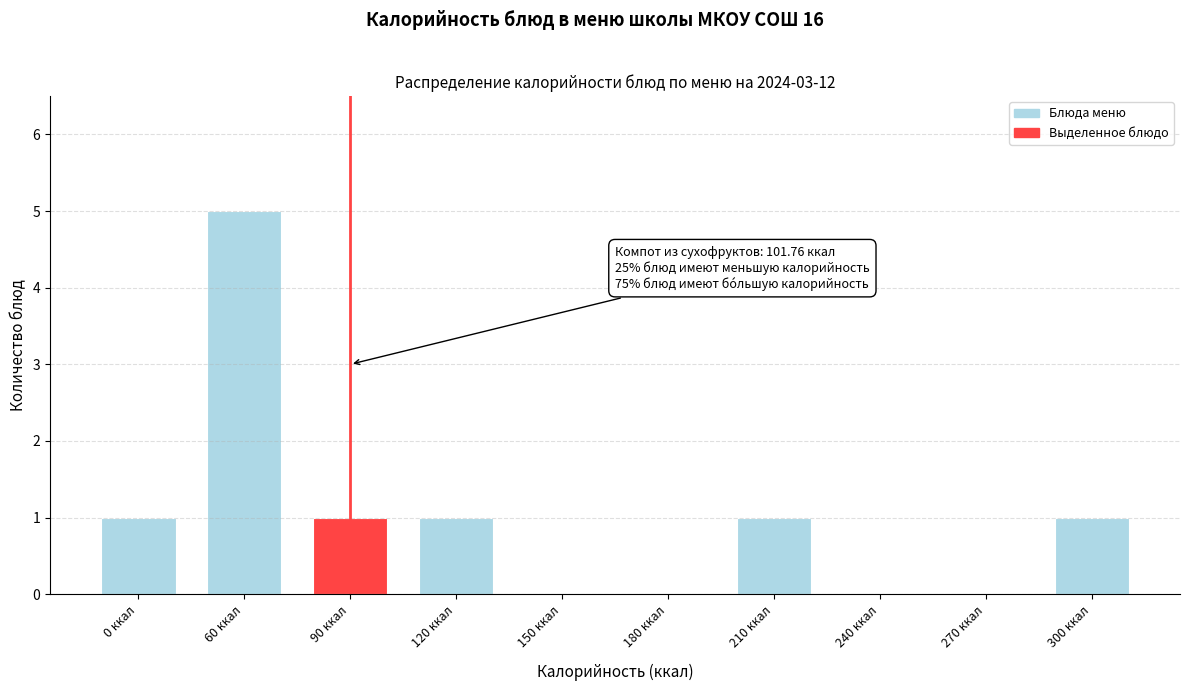

Reading left to right, what are all the values shown in this chart?

0 ккал=1	60 ккал=5	90 ккал=1	120 ккал=1	150 ккал=0	180 ккал=0	210 ккал=1	240 ккал=0	270 ккал=0	300 ккал=1